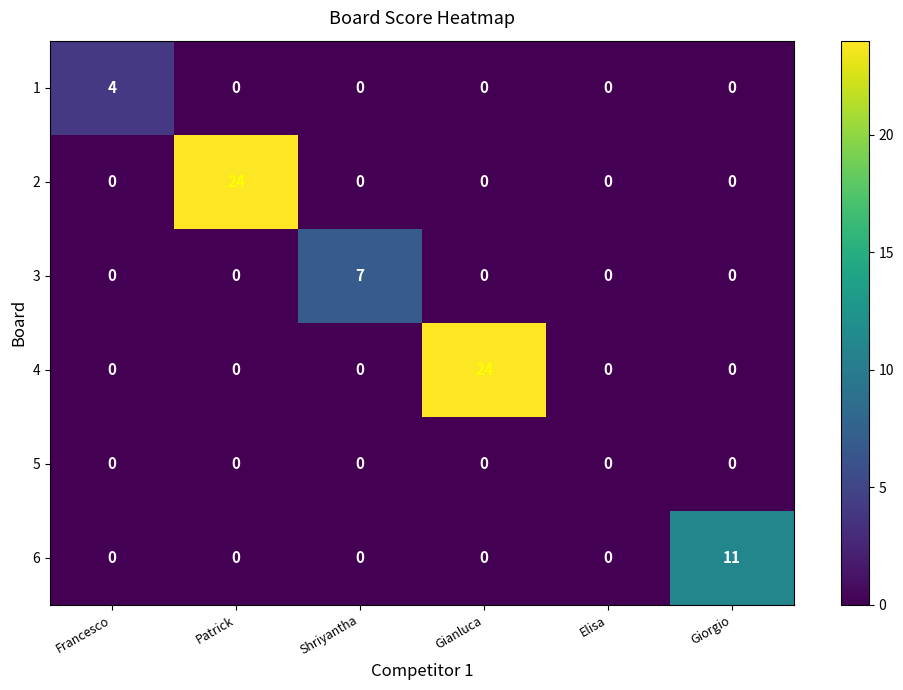

Which series changed the most between Elisa and Giorgio?

6